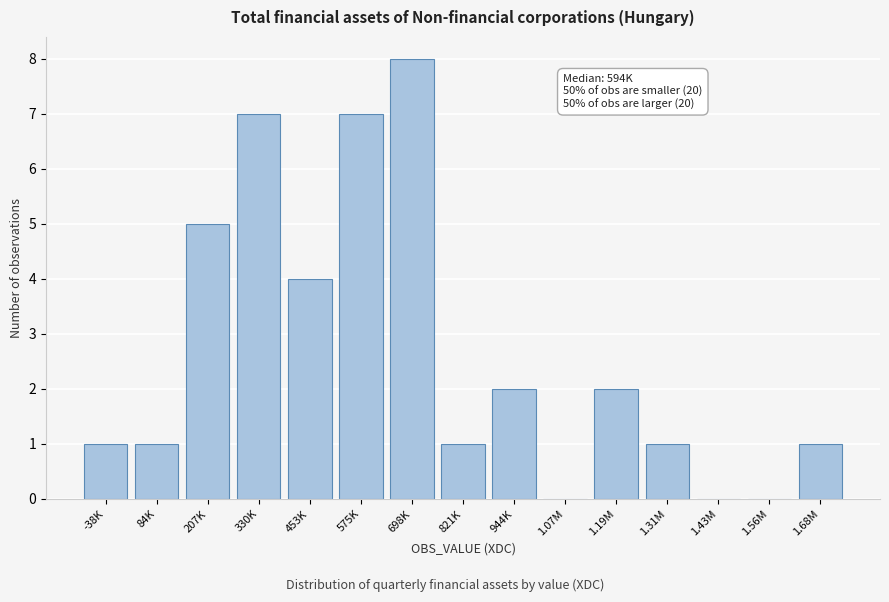

Reading right to left, extract all data points from this chart.

1.68M=1	1.56M=0	1.43M=0	1.31M=1	1.19M=2	1.07M=0	944K=2	821K=1	698K=8	575K=7	453K=4	330K=7	207K=5	84K=1	-38K=1